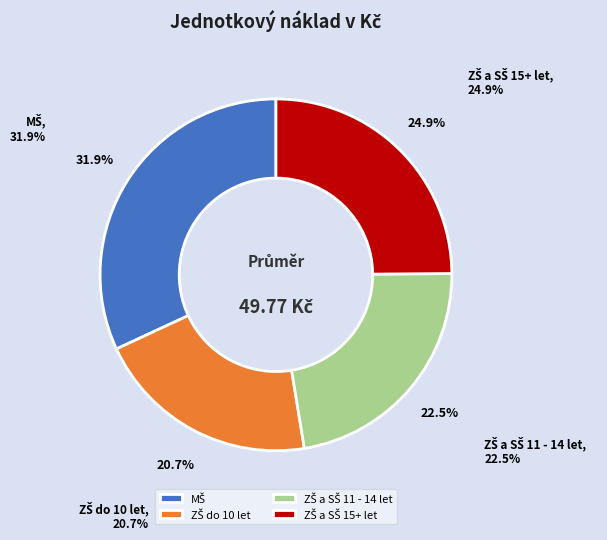

How many slices are in this pie chart?

4